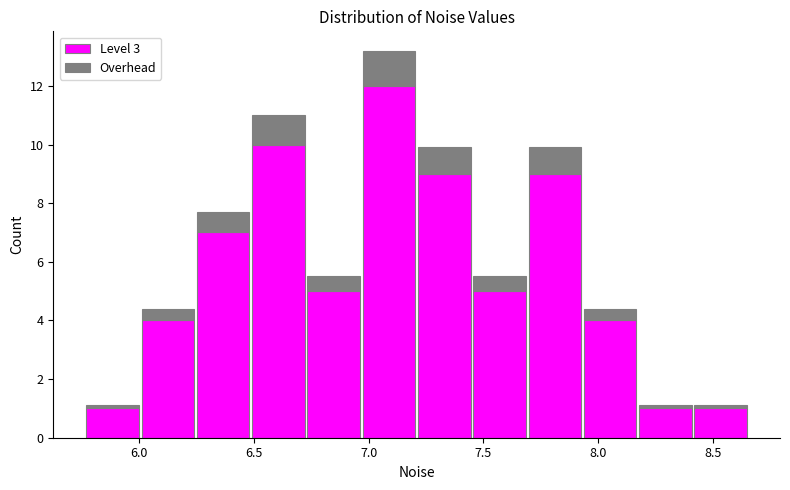

What is the total height of the stacked bar covering 6.00 to 6.25 on the x-axis? Neither the bar edges nor the heights are printed on the chart, so give them approximately, as read against the axes.

4.4